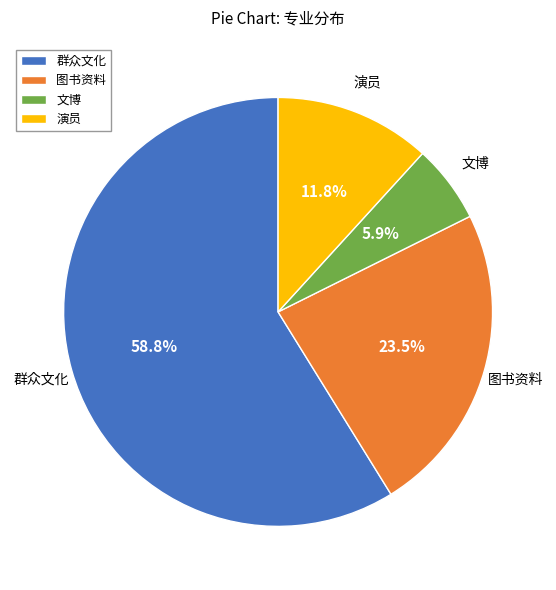

Does 演员 account for over 50% of the chart?

No